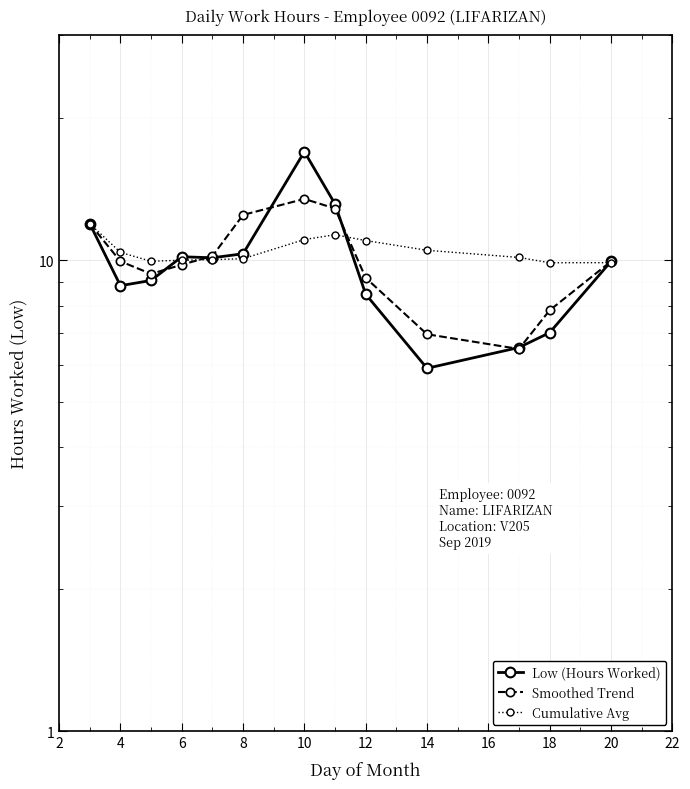

At how many categories does at least one series exceed 10?

10